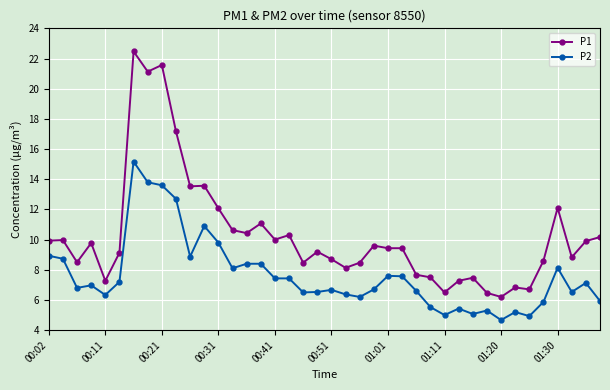

True or false: P1 and P2 intersect in this chart.

False